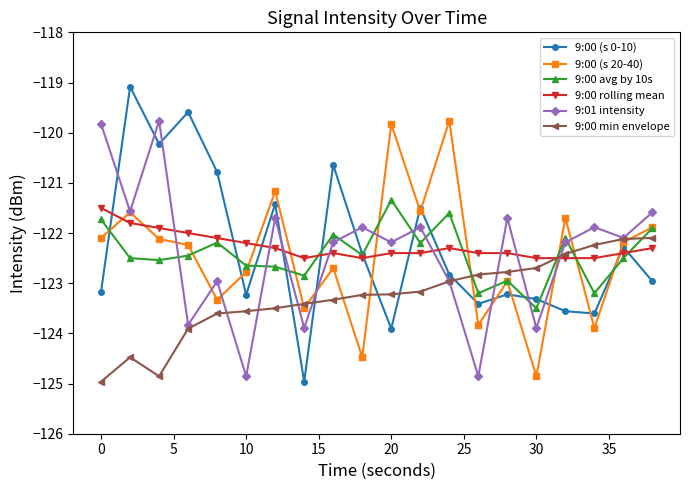

How many interior local valleys does the 9:00 (s 0-10) series have?

6